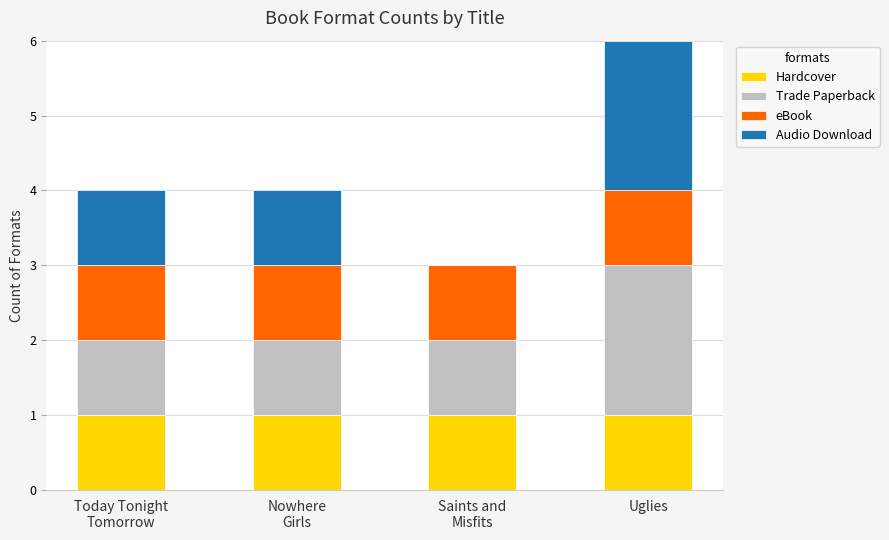

Count the number of data series in this chart.

4